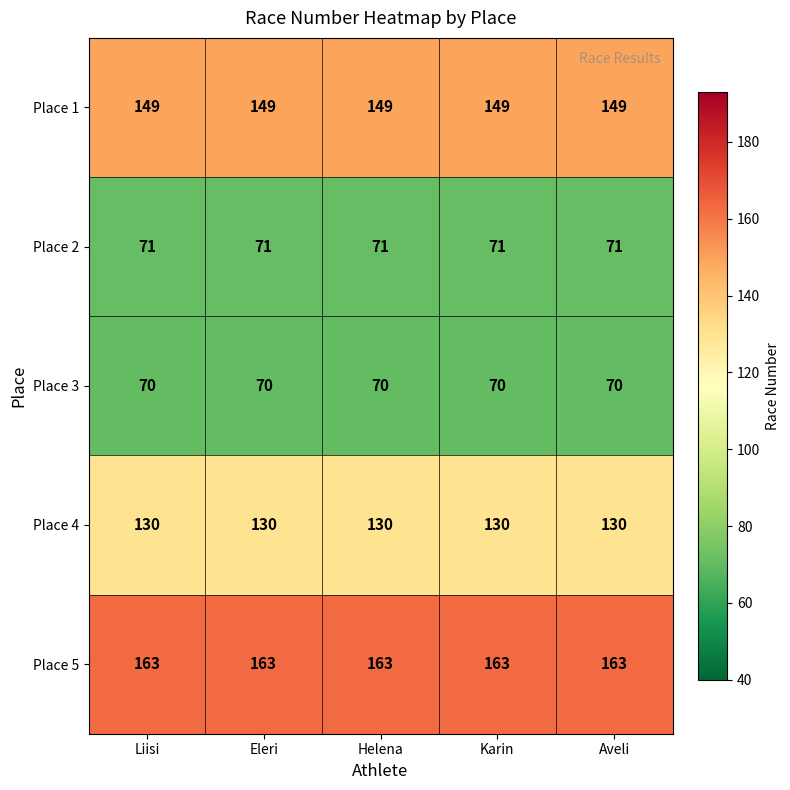

How many distinct data groups are displayed?

5